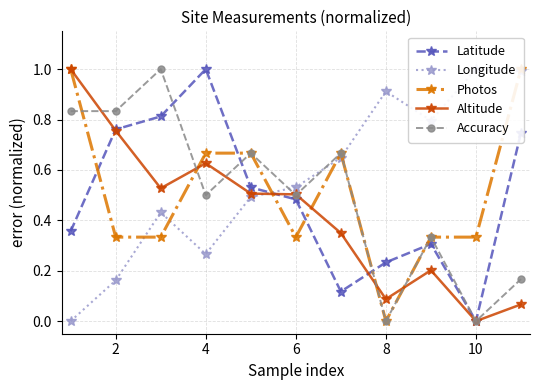

In Accuracy, how many points are higher than both neighbors (excluding endpoints)?

4